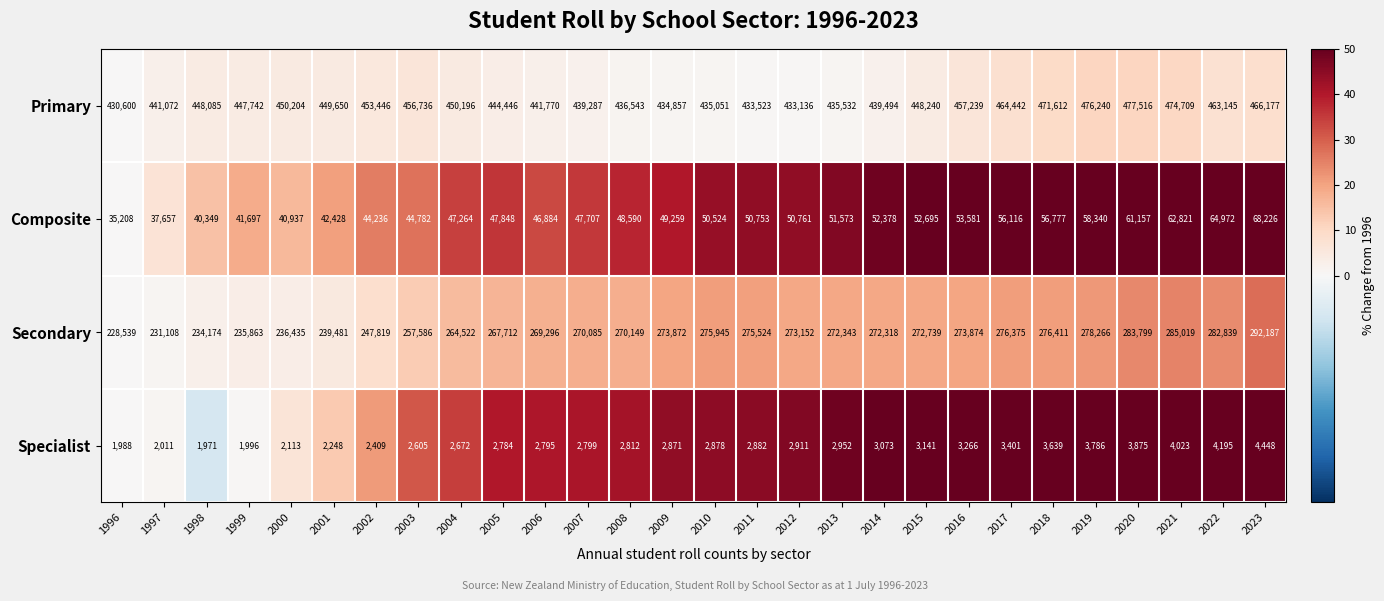

Read the Composite value at 2017.

56116